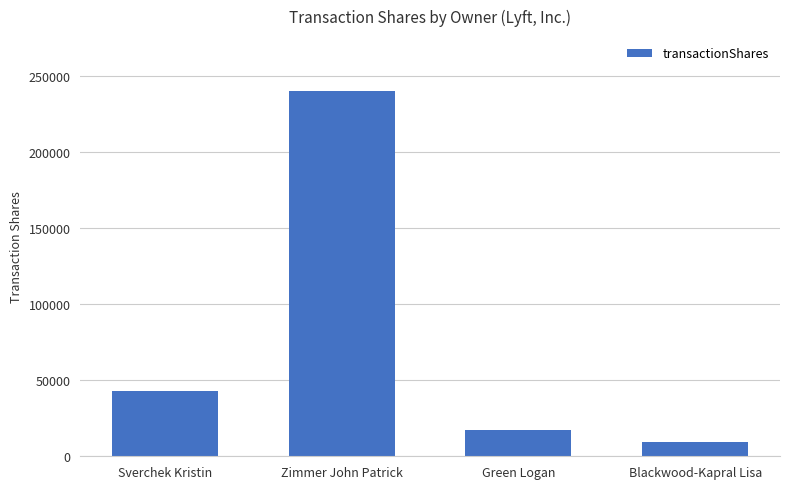

Reading left to right, extract all data points from this chart.

42700	240450	17139	9083